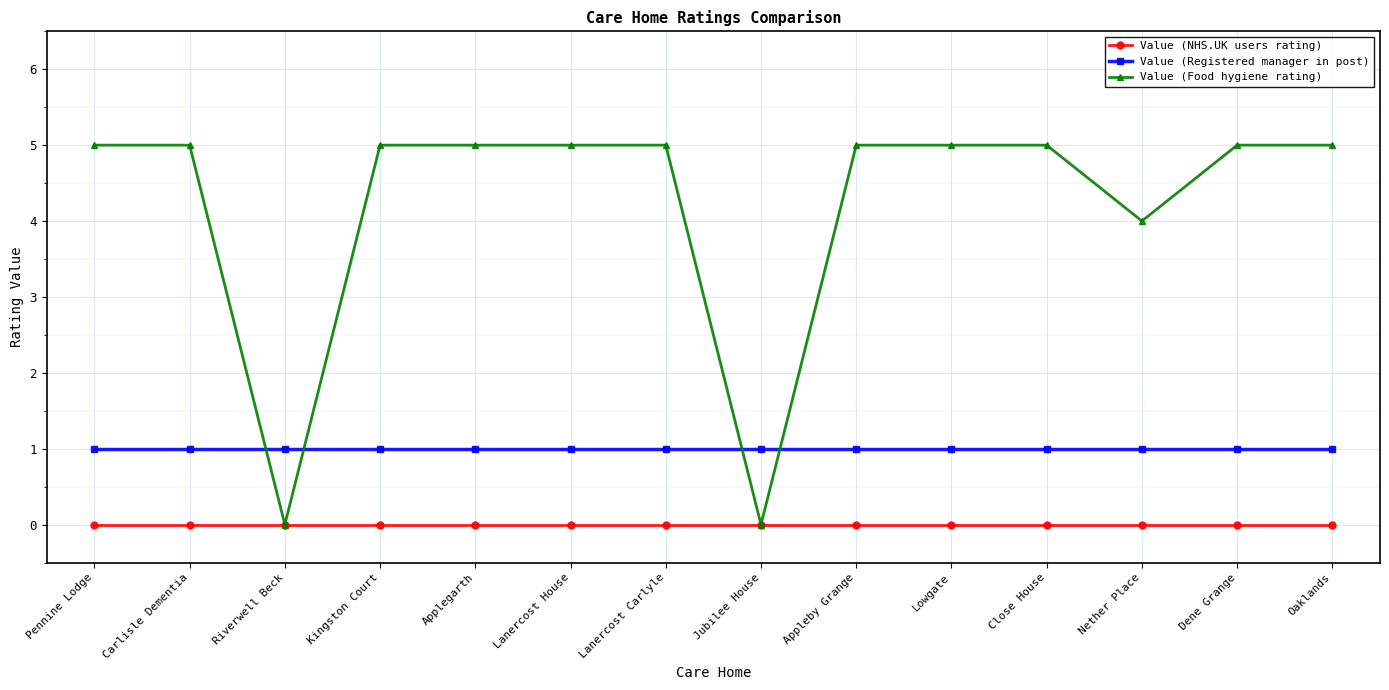

What is the highest value of the Value (Food hygiene rating) series?

5